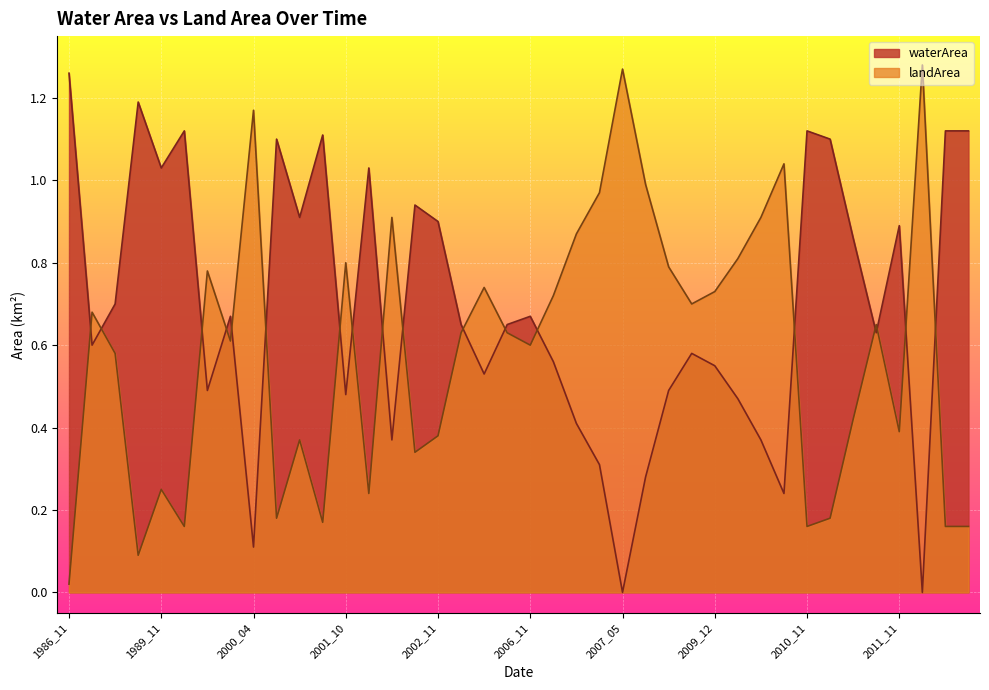

What is the greatest value displayed?

1.3